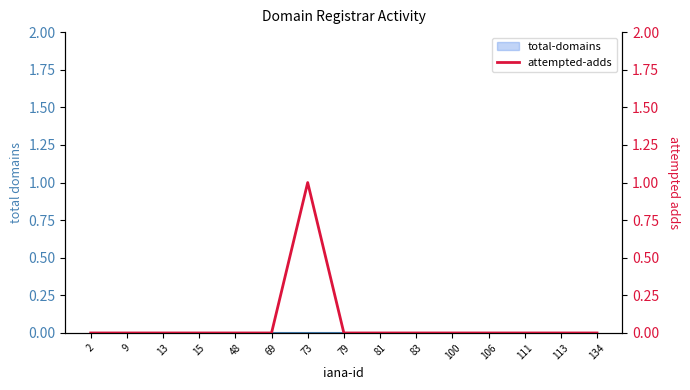

What is the sum of all values?

1